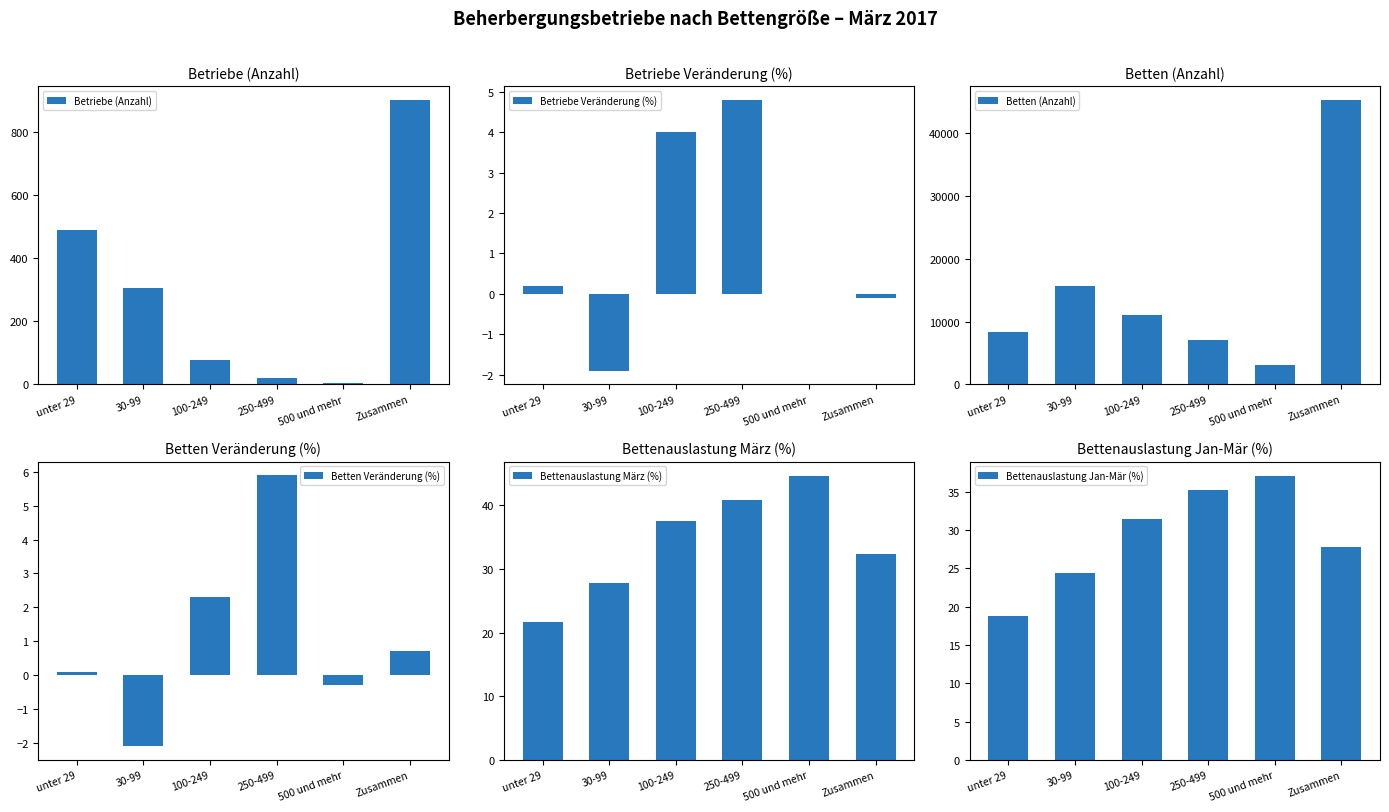

What is the lowest value of the Betriebe Veränderung (%) series?

-1.9